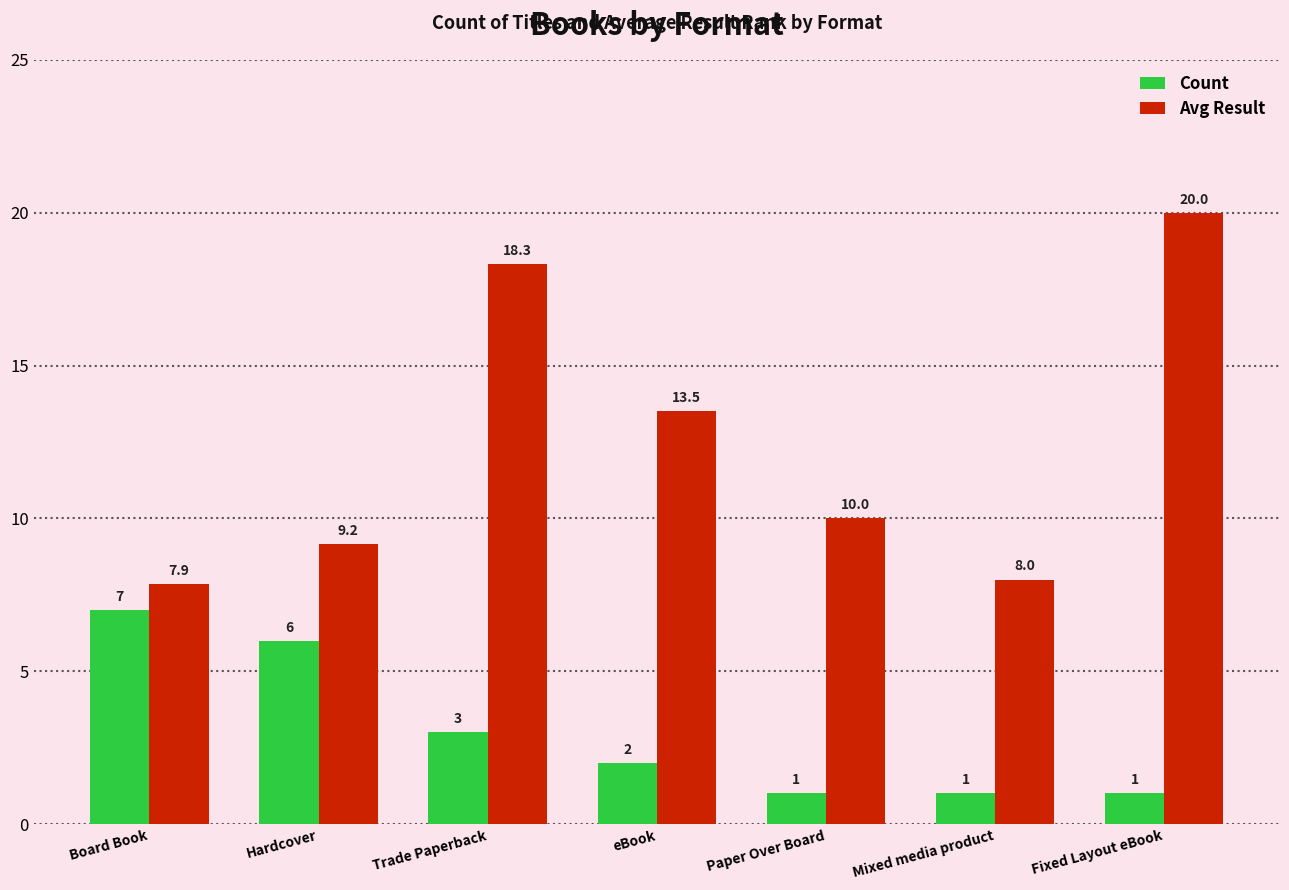

At how many categories does at least one series exceed 1?

7